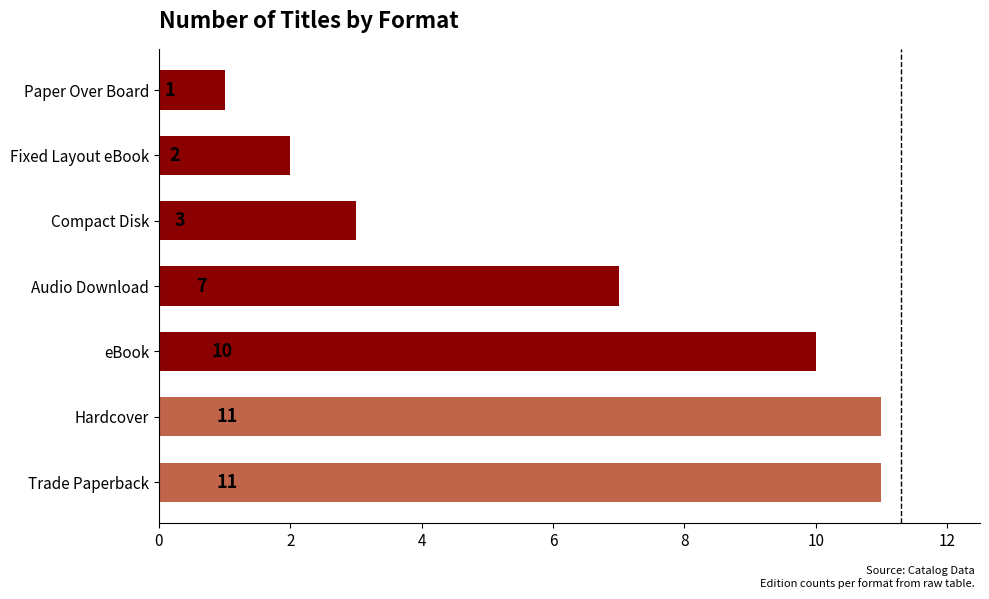

What is the difference between the second highest and second lowest values?

9